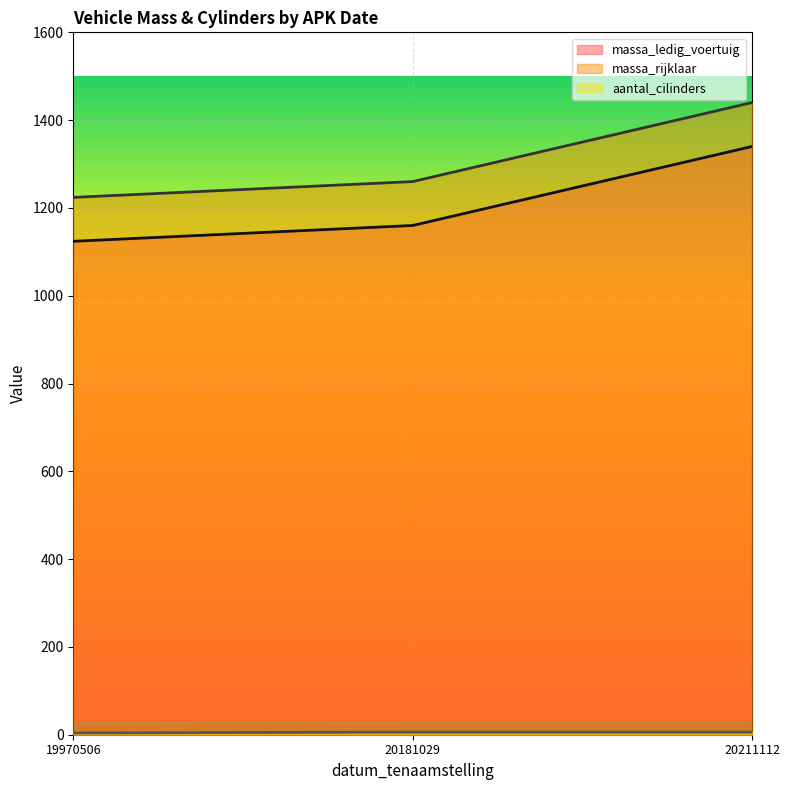

Where does the massa_rijklaar series first go above 1260?

20211112